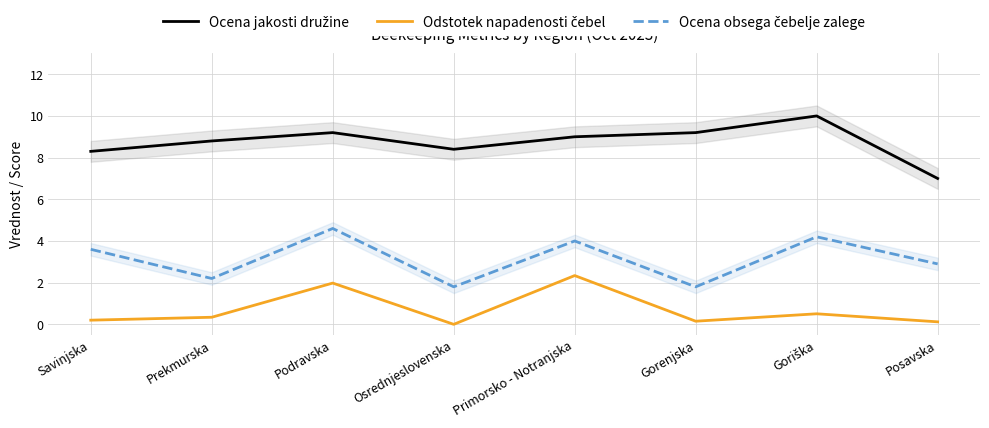

What is the maximum value shown in the chart?

10.0